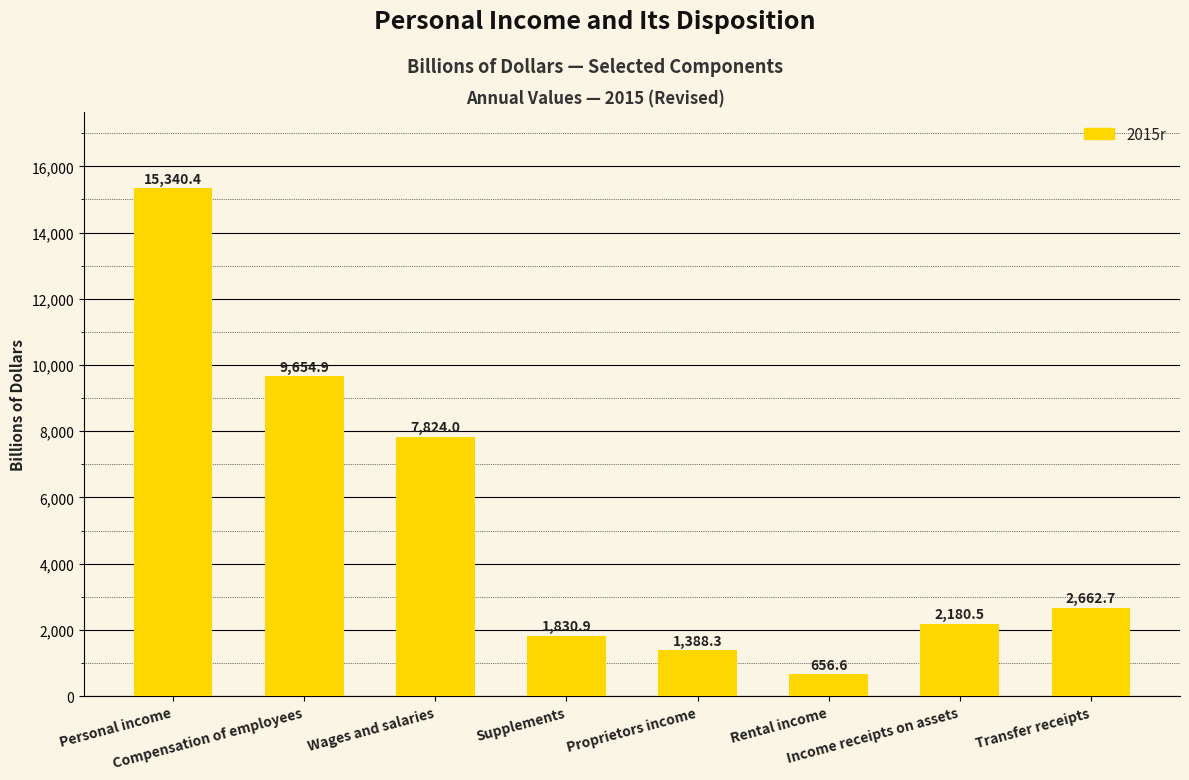

What is the label of the 7th bar from the left?

Income receipts on assets